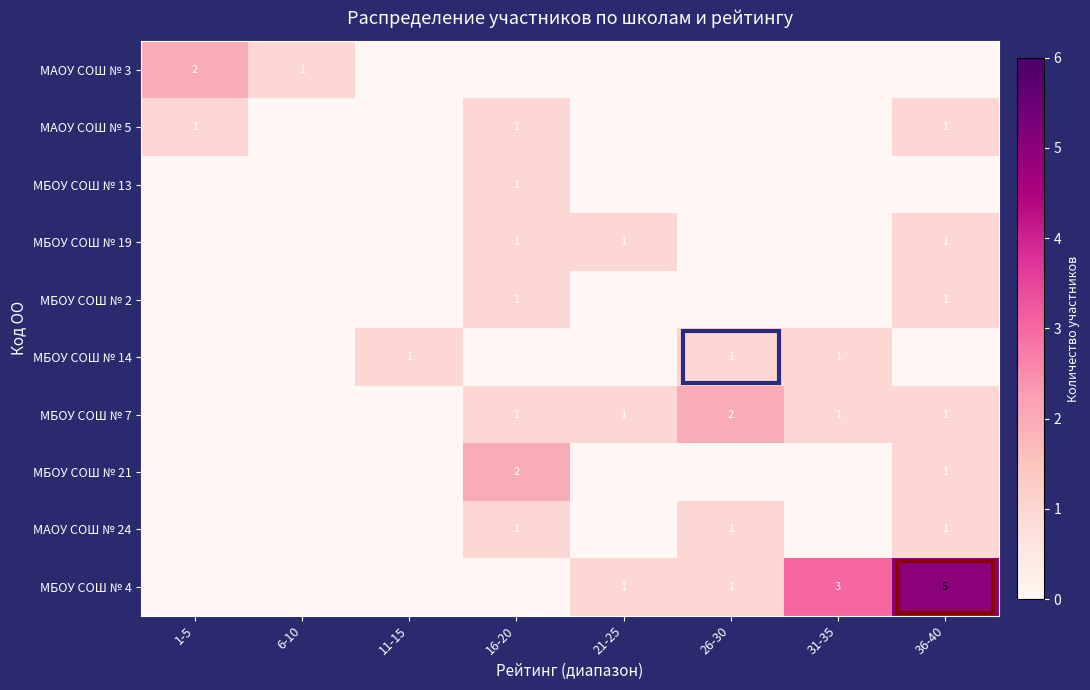

Between 11-15 and 21-25, which is larger?

11-15